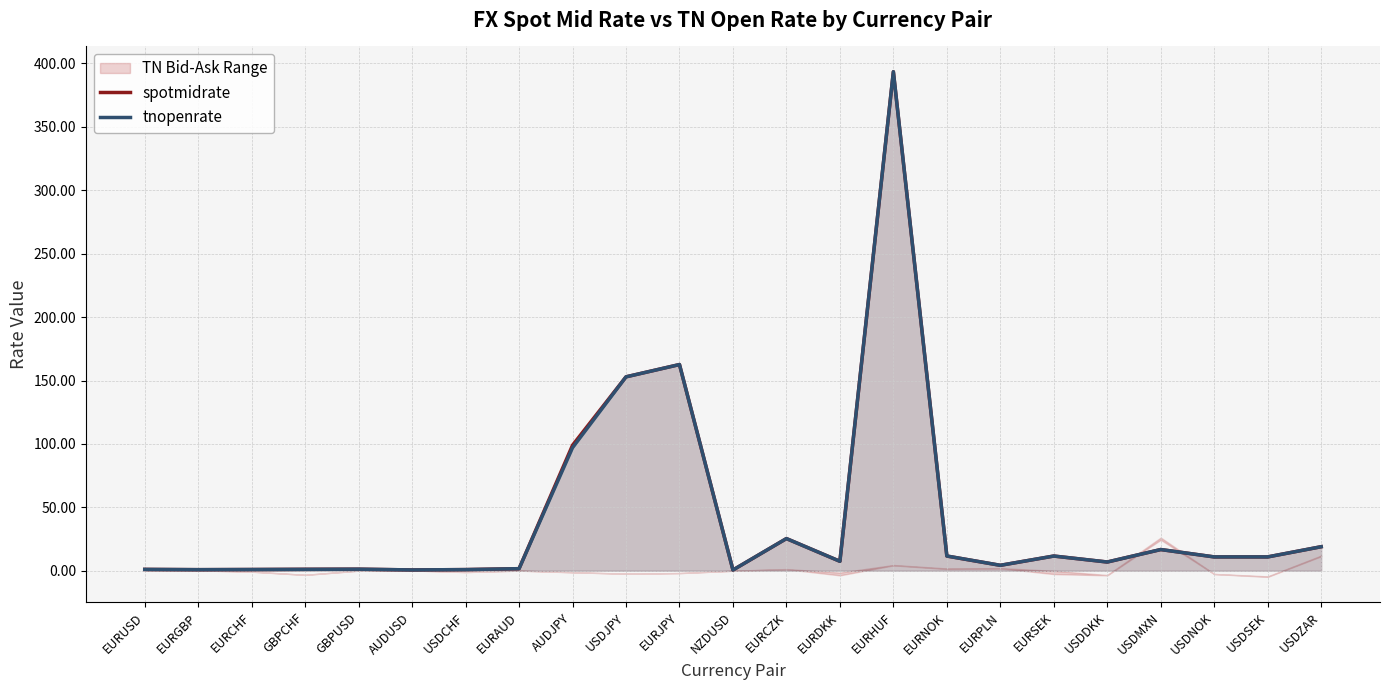

The value of spotmidrate at EURNOK is 11.6. True or false?

True